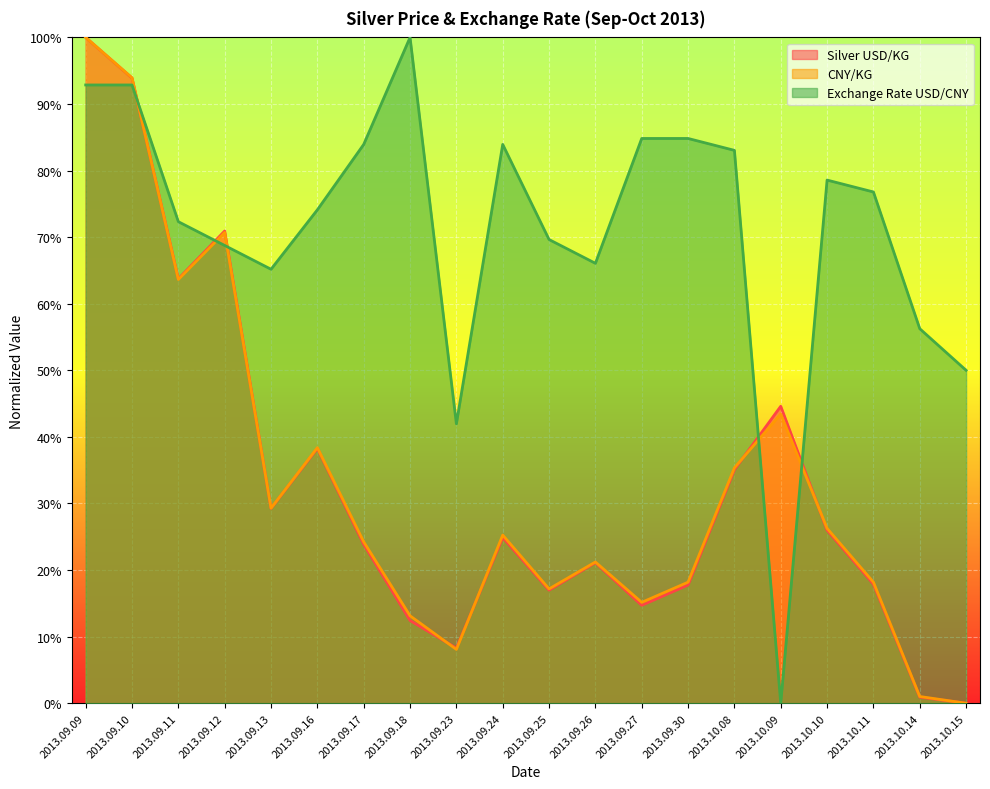

What are all the series names shown in the legend?

Silver USD/KG, CNY/KG, Exchange Rate USD/CNY